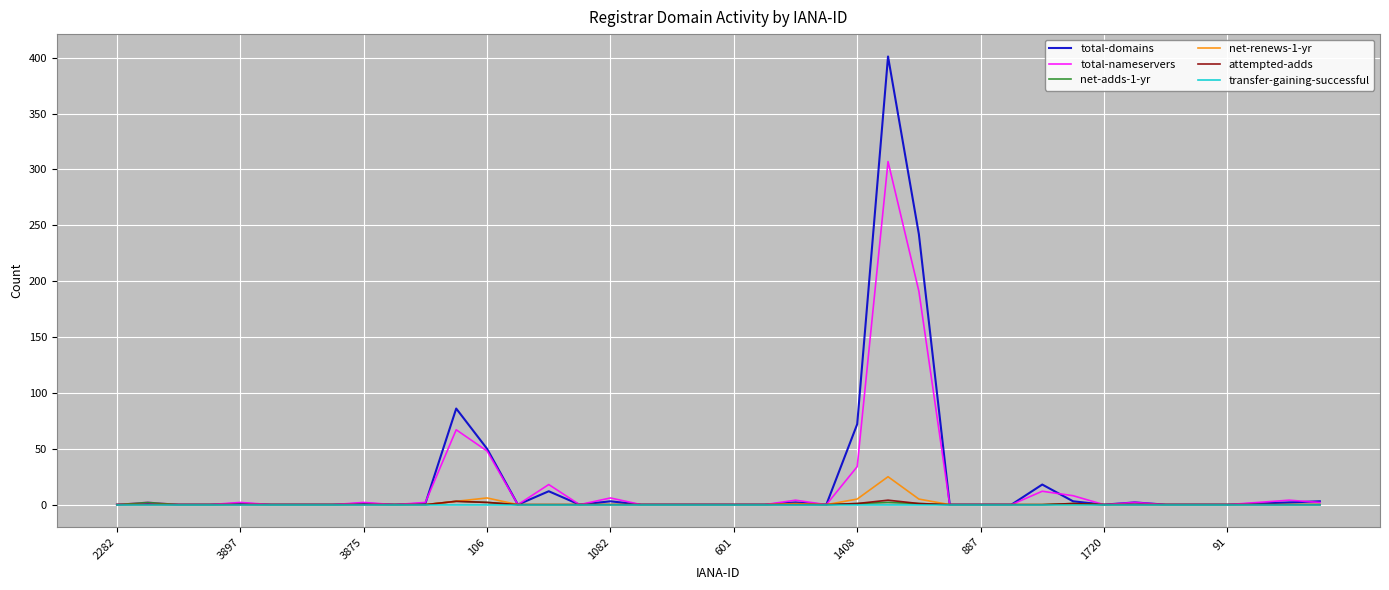

Which series has the widest spread of values?

total-domains